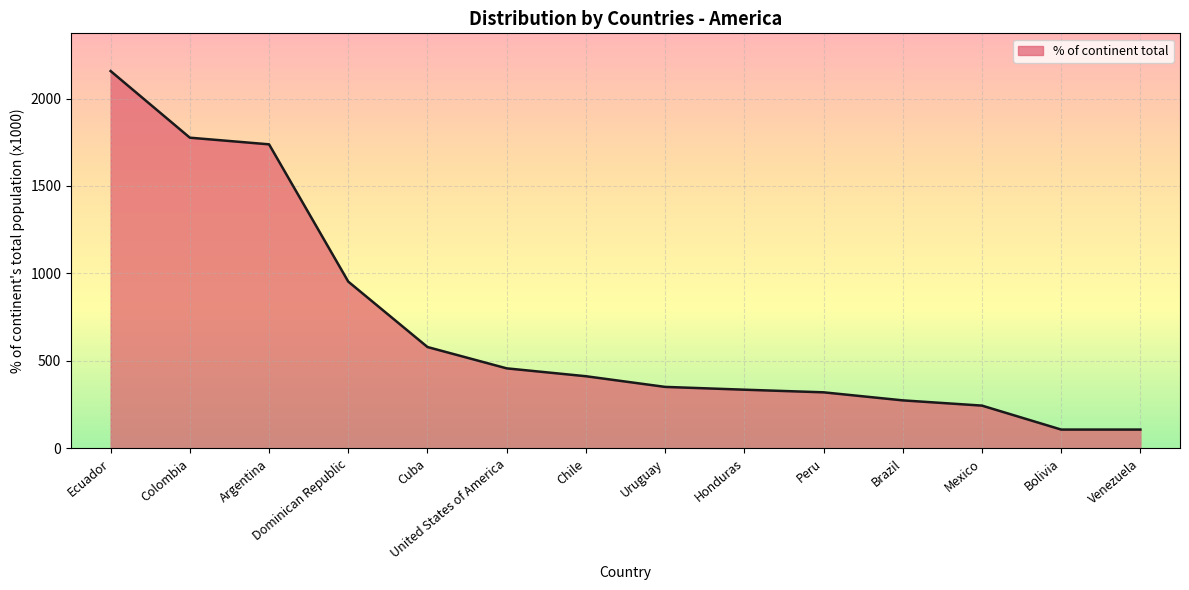

Reading left to right, transcribe all the data shown in this chart.

Ecuador=2157	Colombia=1776	Argentina=1738	Dominican Republic=953	Cuba=579	United States of America=457	Chile=412	Uruguay=351	Honduras=335	Peru=320	Brazil=274	Mexico=244	Bolivia=107	Venezuela=107